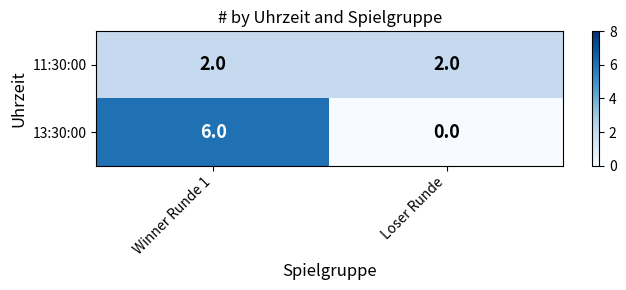

What is the sum of all 13:30:00 values?

6